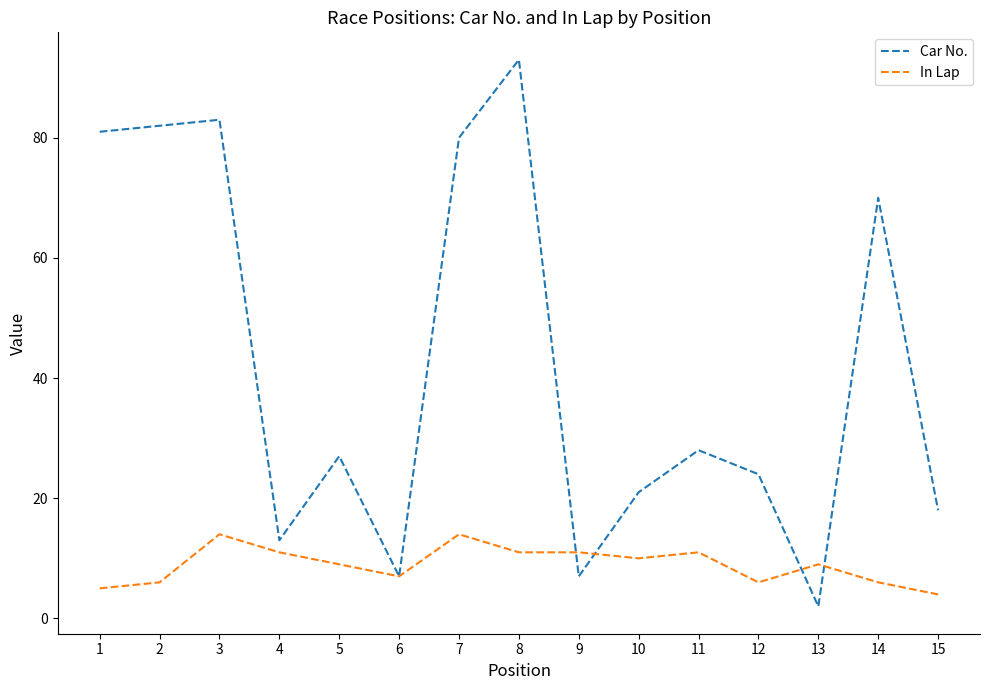

How many In Lap values are between 6 and 11?

11